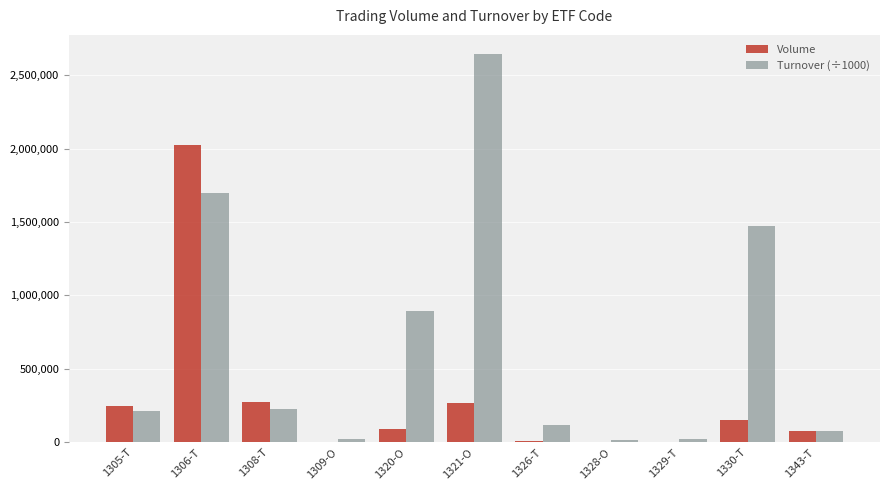

What is the spread (max minus min) of values at 1321-O?

2372351.1